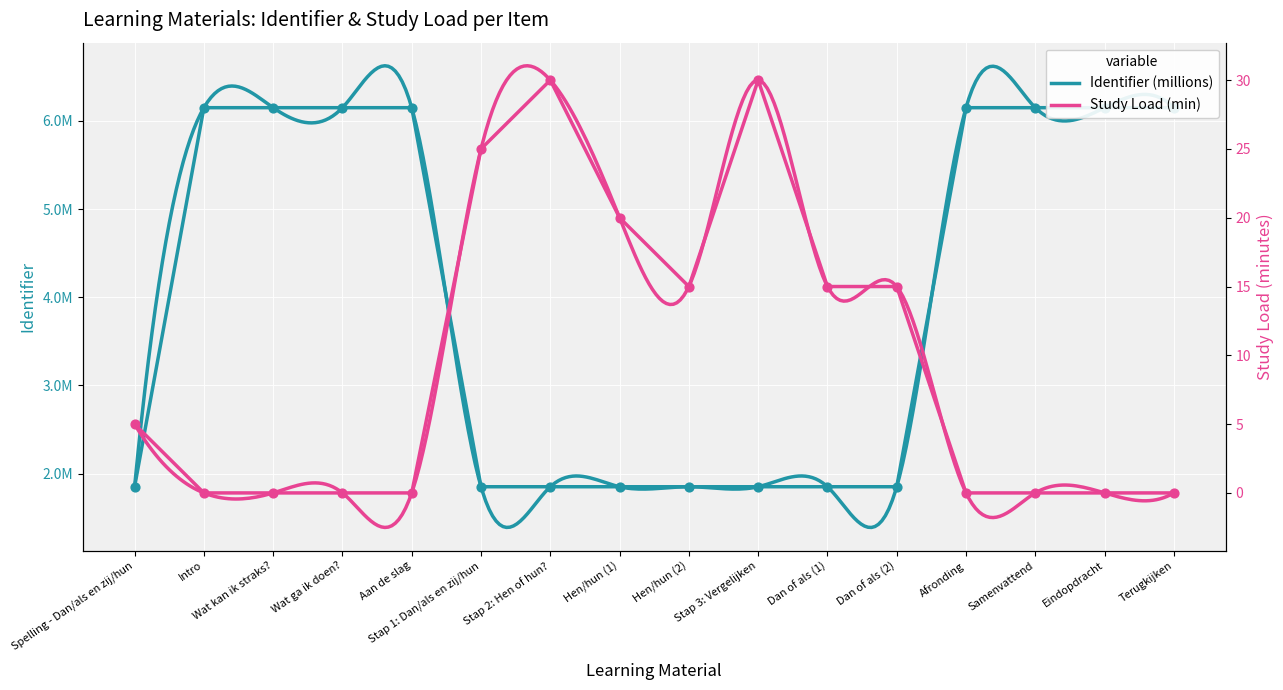

Is the value of Study Load (min) at Dan of als (2) greater than the value of Identifier (millions) at Aan de slag?

Yes